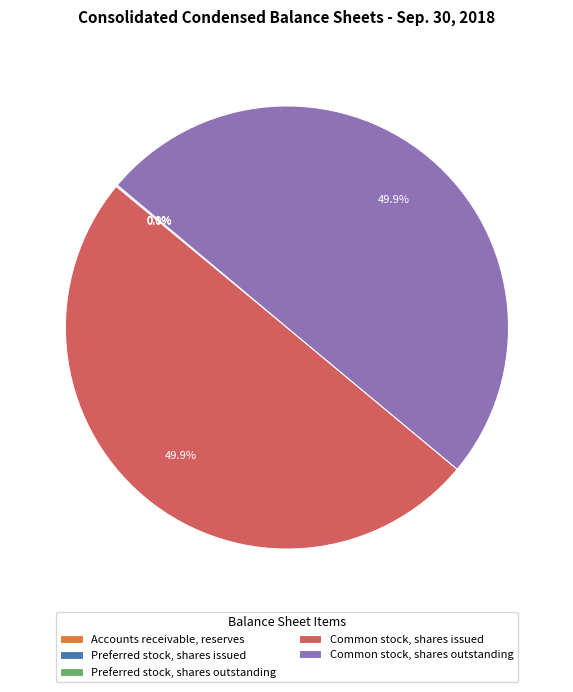

What percentage is NOT represented by Common stock, shares issued?

50.1%